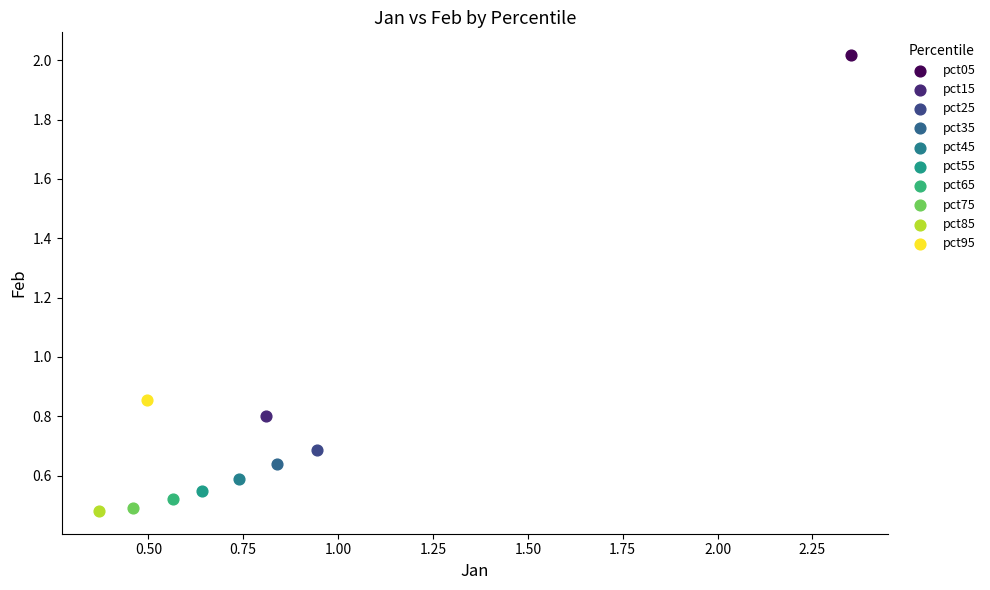

Which series contains the highest Y value?

pct05